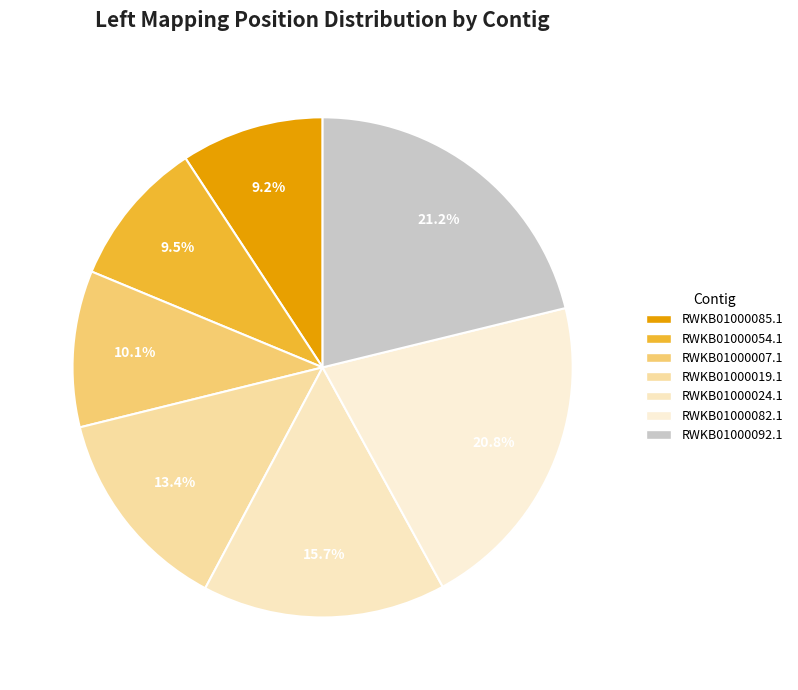

The RWKB01000019.1 slice represents 13% of the pie. True or false?

True